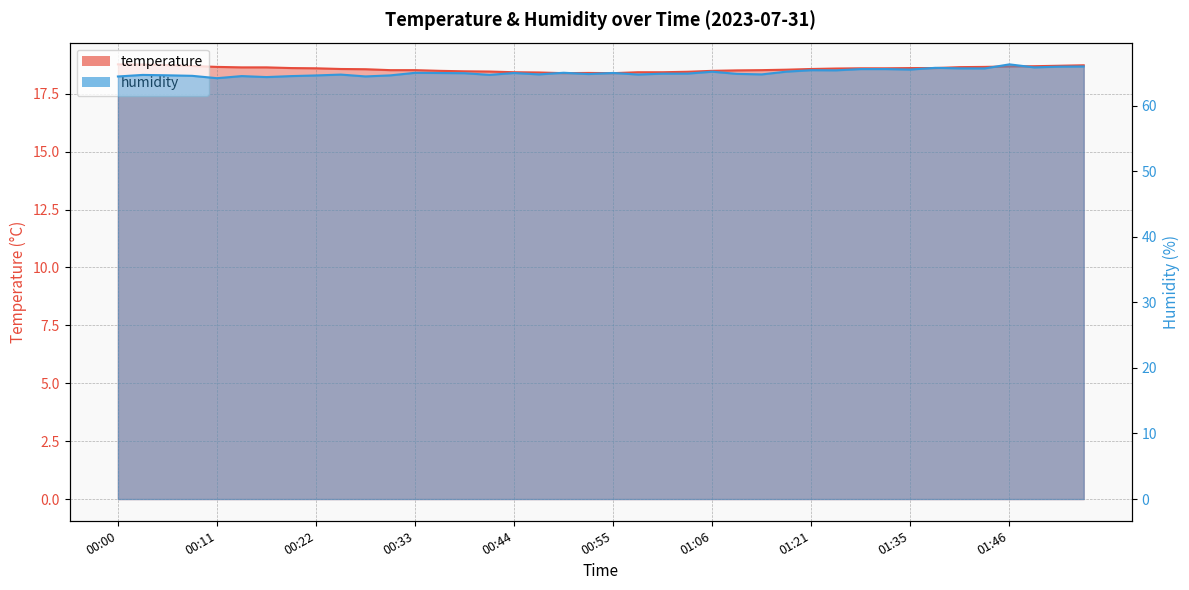

True or false: humidity has more than 2 points higher than both neighbors.

True